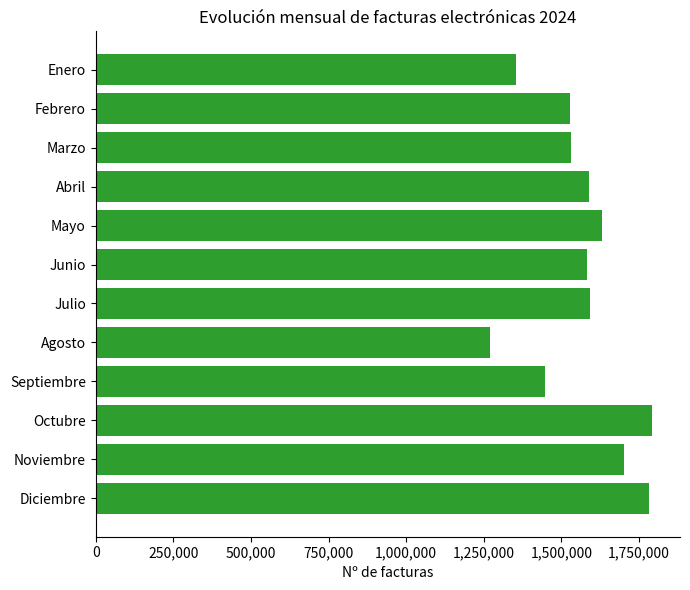

Count the number of categories in the chart.

12